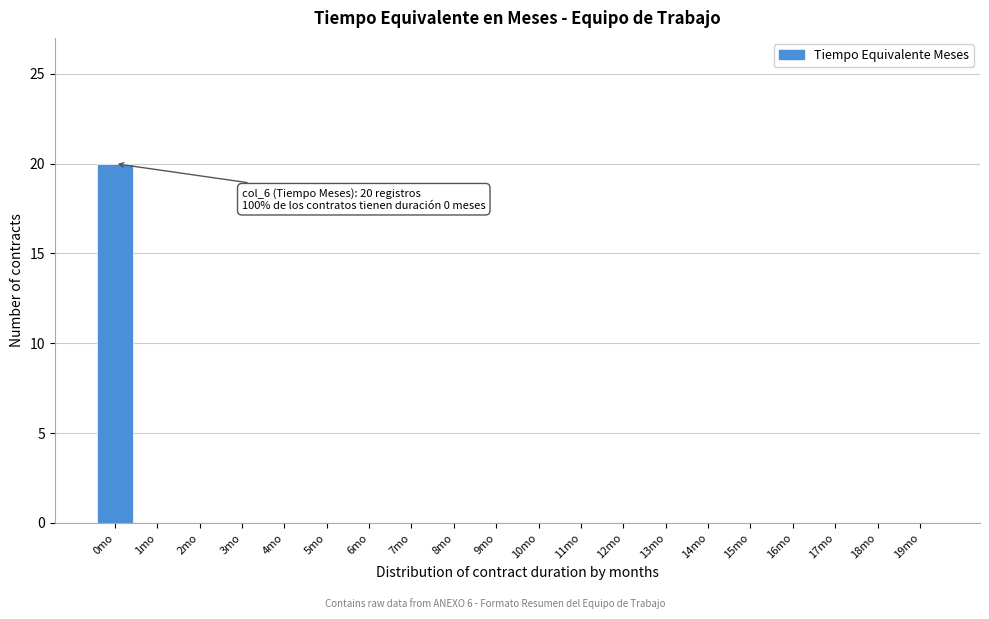

Reading left to right, extract all data points from this chart.

0mo=20	1mo=0	2mo=0	3mo=0	4mo=0	5mo=0	6mo=0	7mo=0	8mo=0	9mo=0	10mo=0	11mo=0	12mo=0	13mo=0	14mo=0	15mo=0	16mo=0	17mo=0	18mo=0	19mo=0